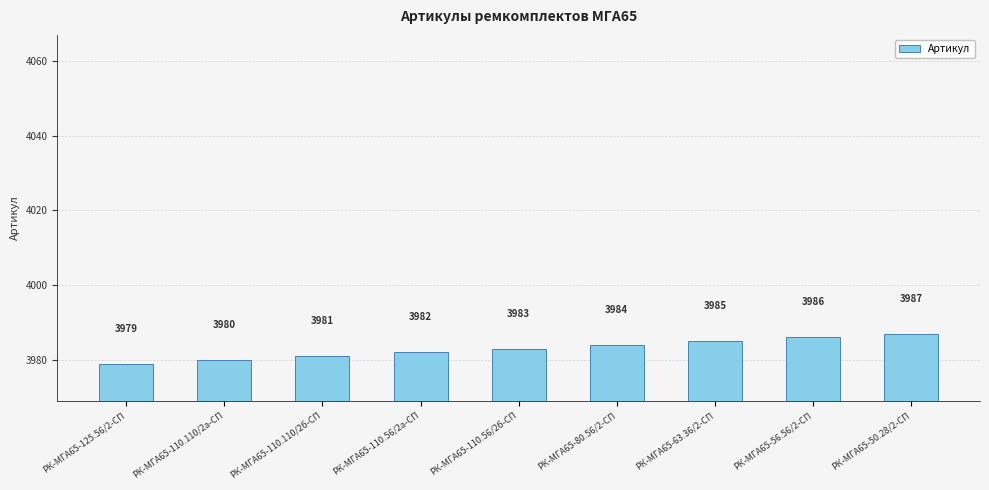

What is the approximate value at РК-МГА65-50.28/2-СП?

3987